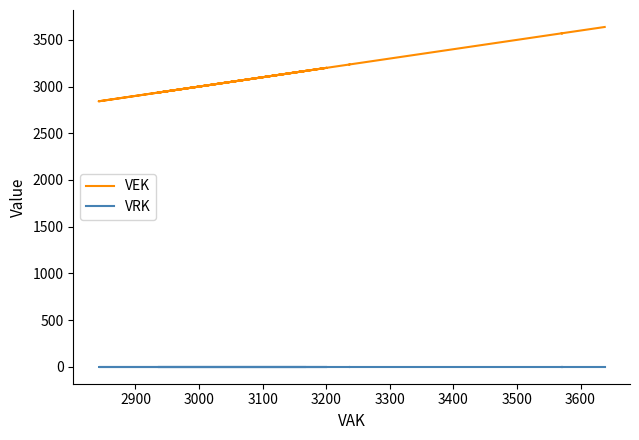

True or false: VEK has a value of 5380 at 14.

False